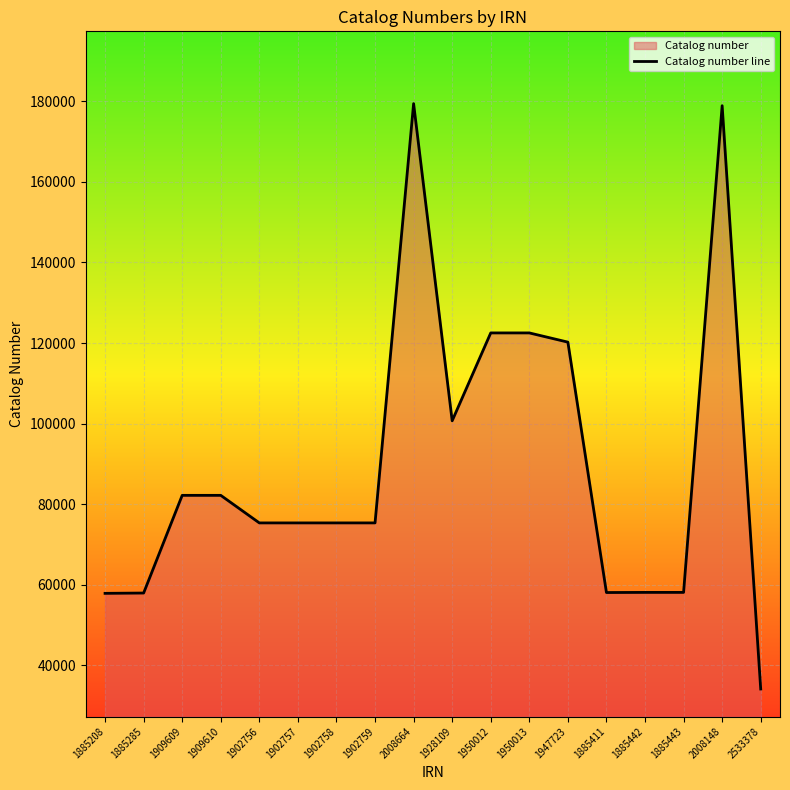

What is the change in value from 1950012 to 1885411?

-64425